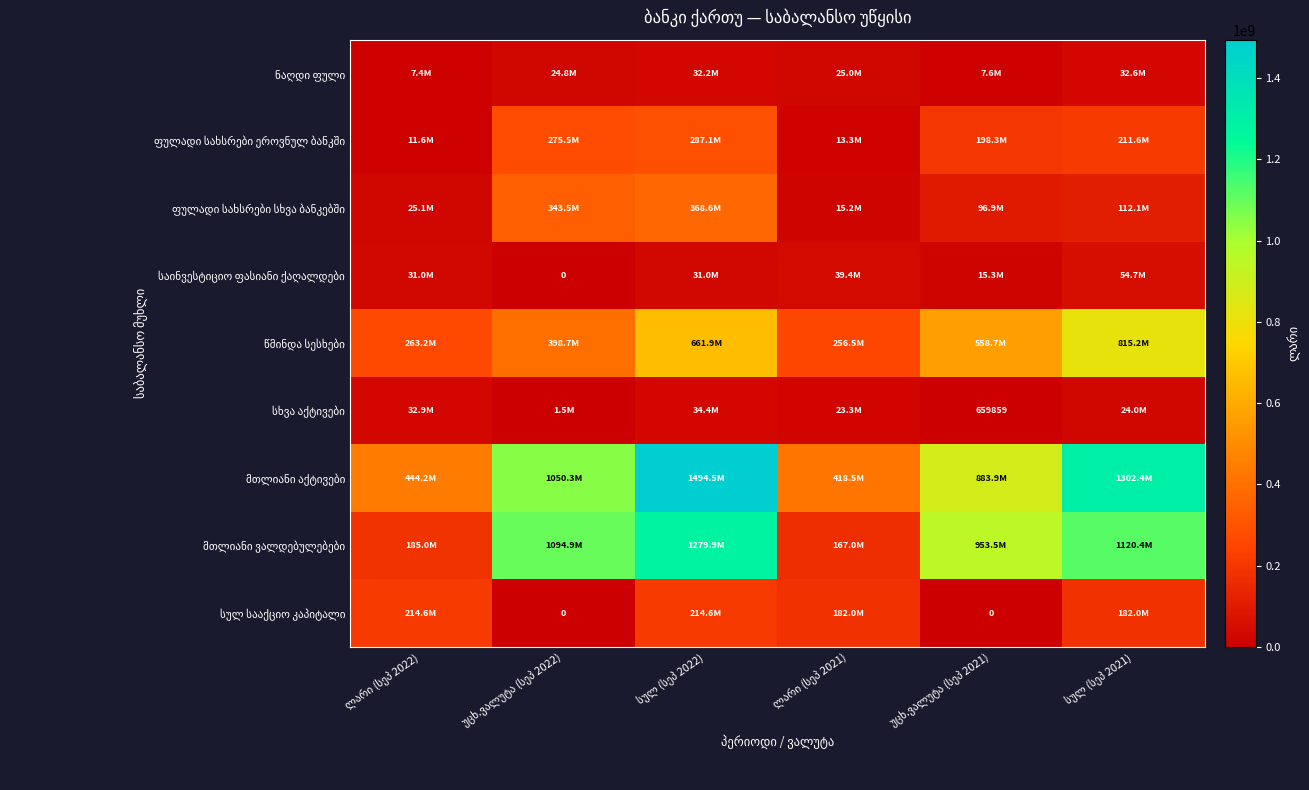

Rank the categories by ფულადი სახსრები სხვა ბანკებში value from lowest to highest.

ლარი (სეპ 2021), ლარი (სეპ 2022), უცხ.ვალუტა (სეპ 2021), სულ (სეპ 2021), უცხ.ვალუტა (სეპ 2022), სულ (სეპ 2022)